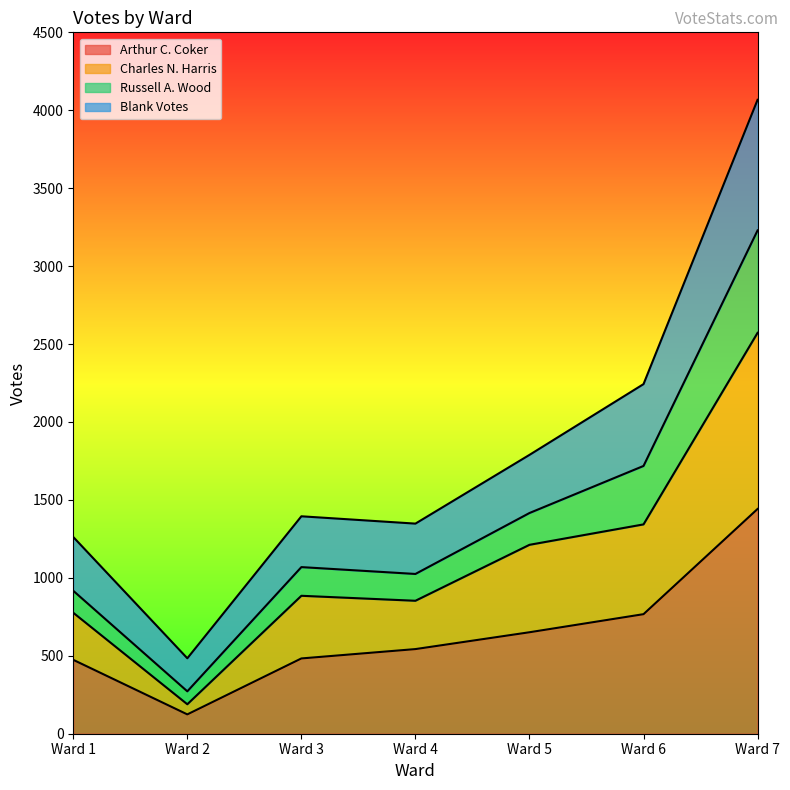

What is the highest value of the Arthur C. Coker series?

1442